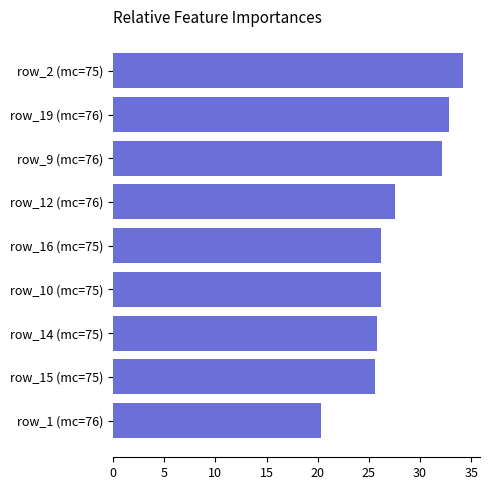

What is the difference between the maximum and minimum values?

13.8